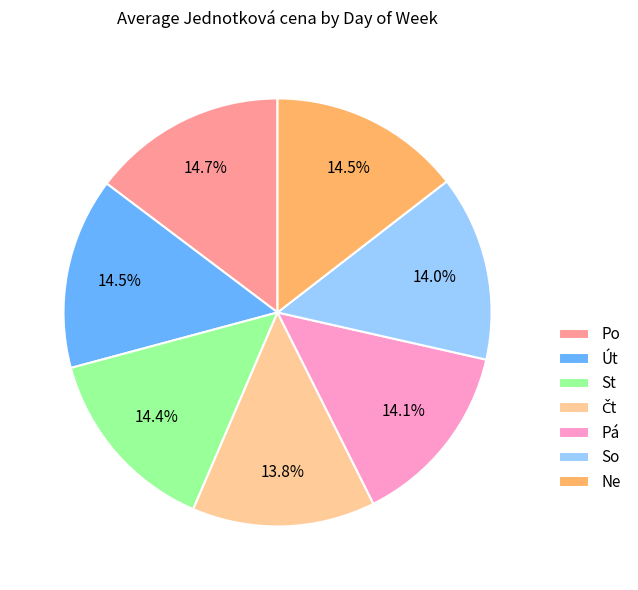

Approximately how many times larger is the value at So compared to Pá?

1.0